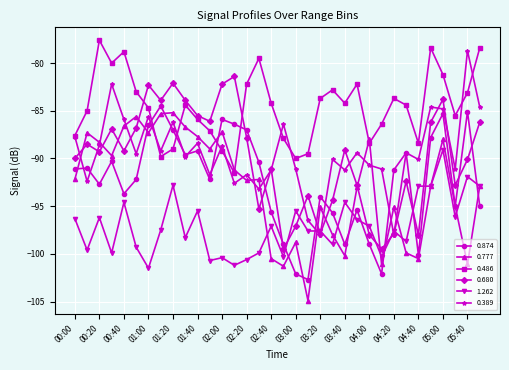

What is the value of the 1.262 point at the 16th from the left?

-99.9